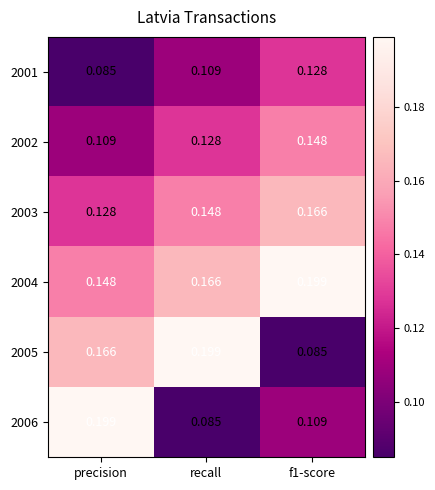

Which category has the highest value in the 2005 series?

recall